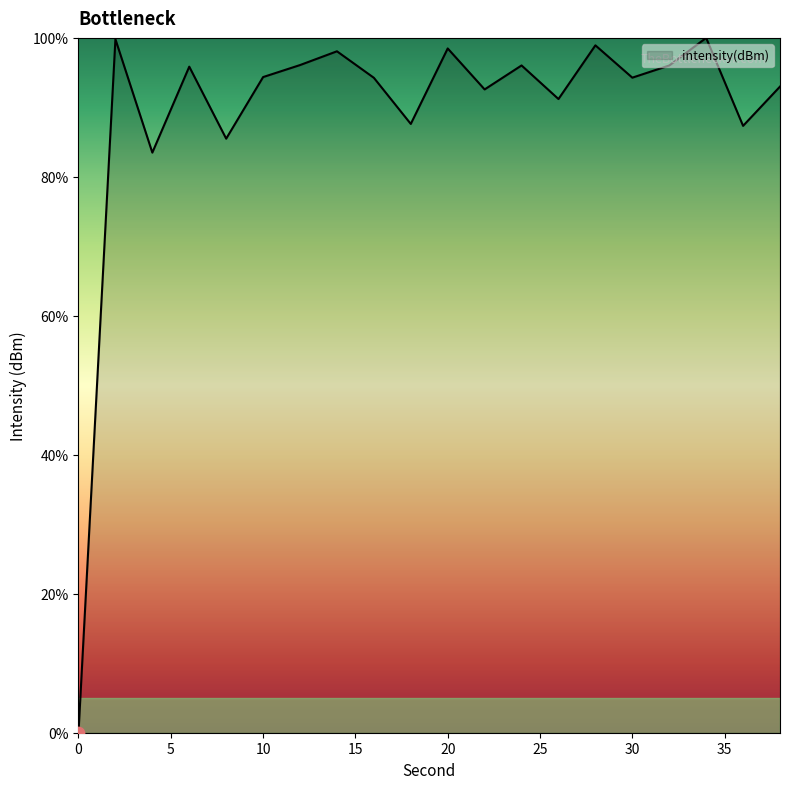

What is the greatest value displayed?

100.0